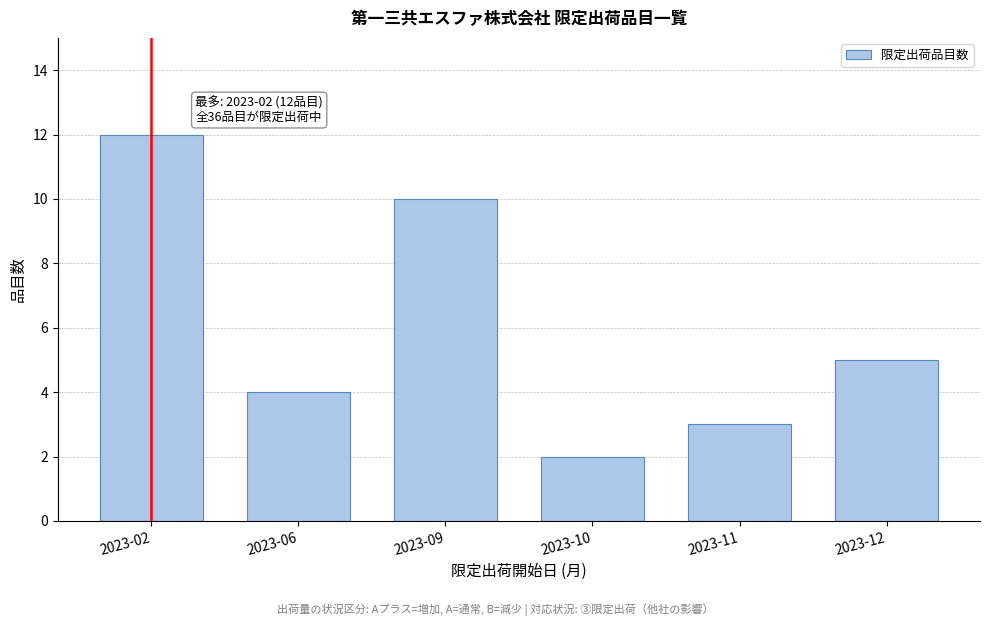

Reading left to right, list all the values displayed in this chart.

2023-02=12	2023-06=4	2023-09=10	2023-10=2	2023-11=3	2023-12=5